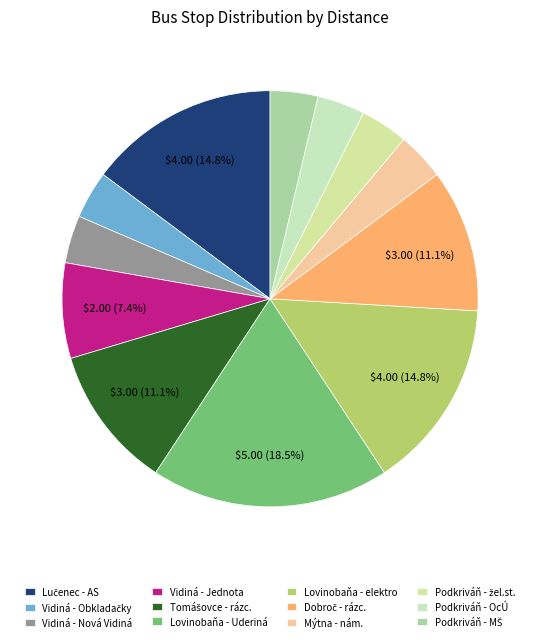

Which has a higher value, Mýtna - nám. or Tomášovce - rázc.?

Tomášovce - rázc.